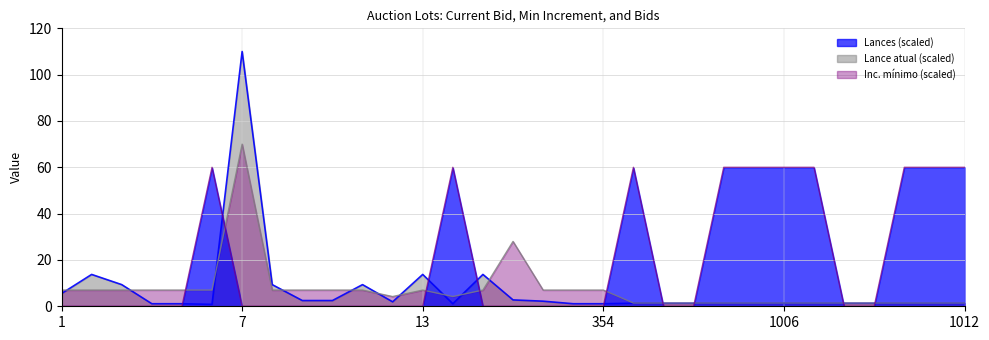

The value of Lances at 4 is 0.0. True or false?

True